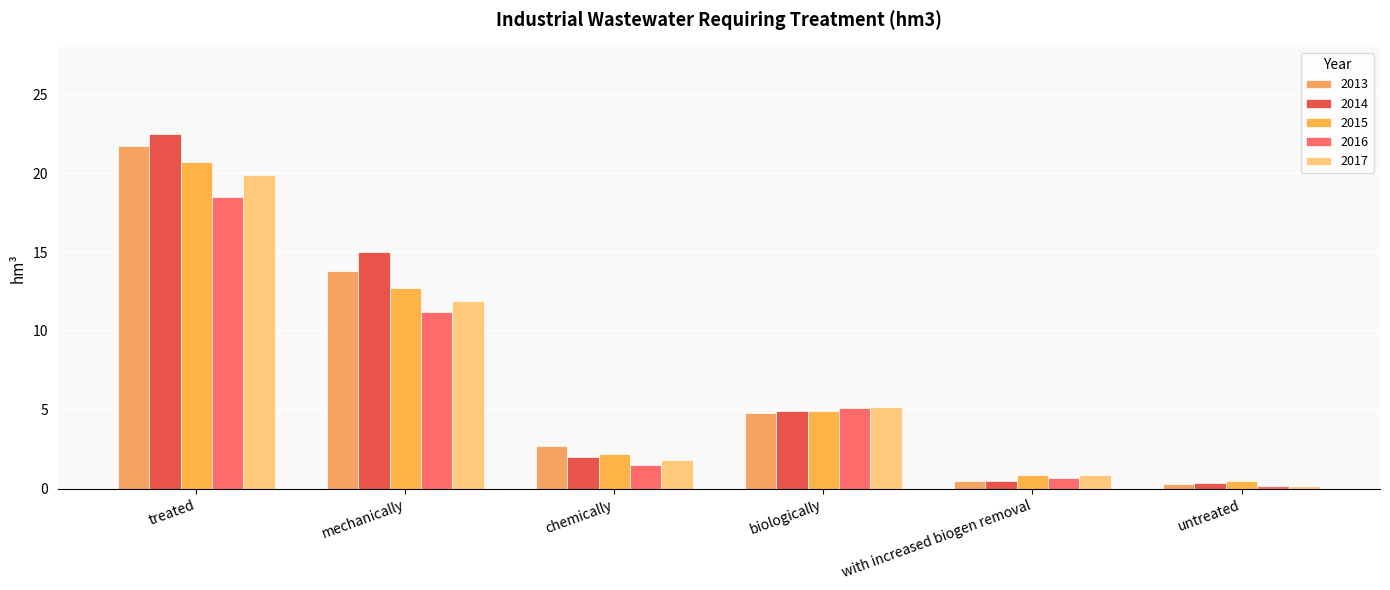

Rank the series by their maximum value, from lowest to highest.

2016, 2017, 2015, 2013, 2014